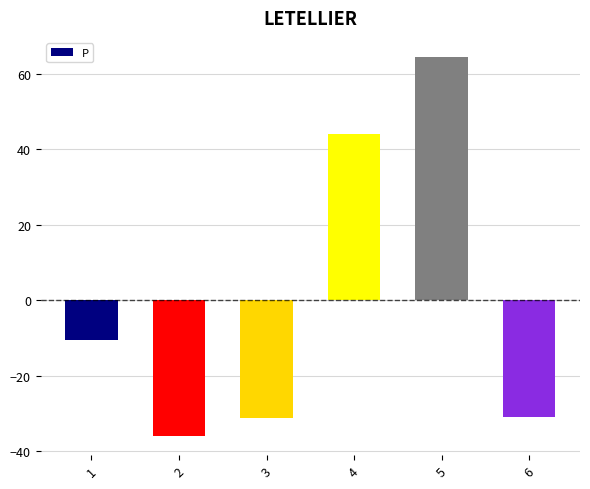

The value at 5 is 64.6. True or false?

True